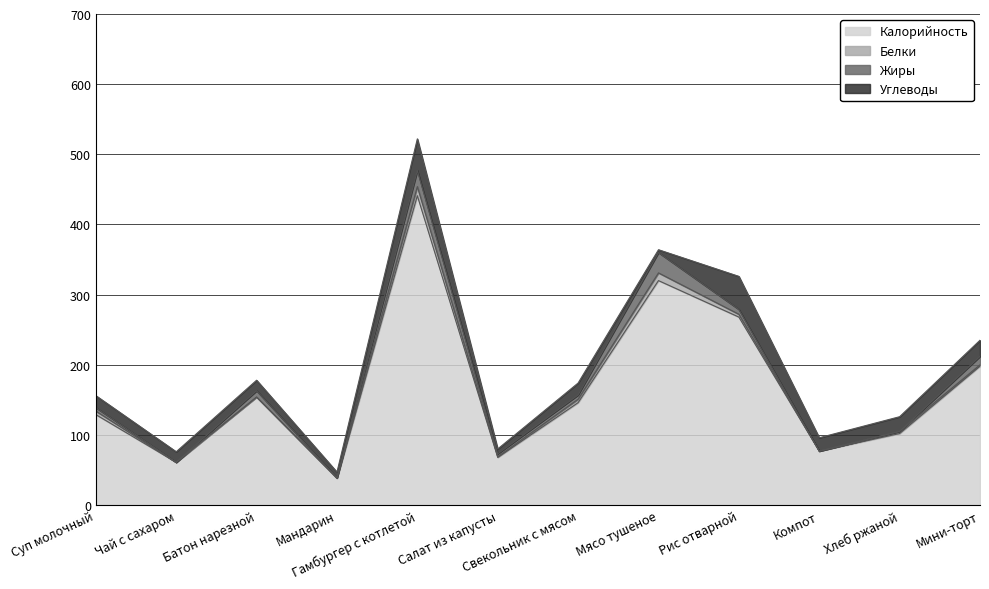

Which label corresponds to the smallest value in the chart?

Чай с сахаром